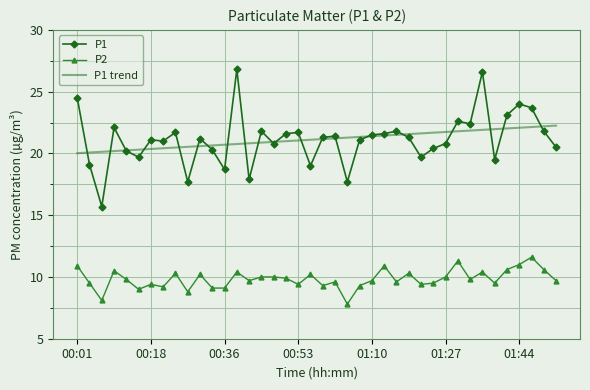

What is the maximum value shown in the chart?

26.8